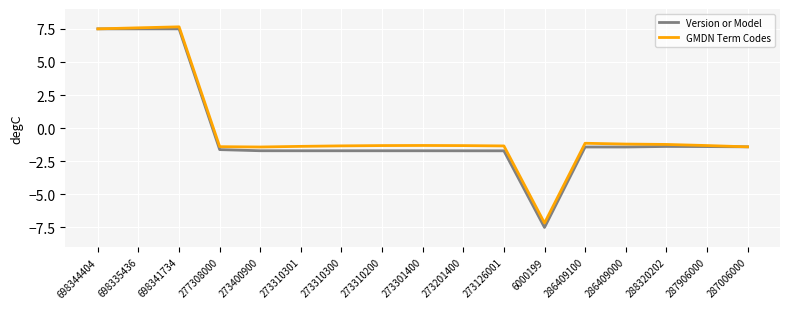

What position from the right is 698341734?

15